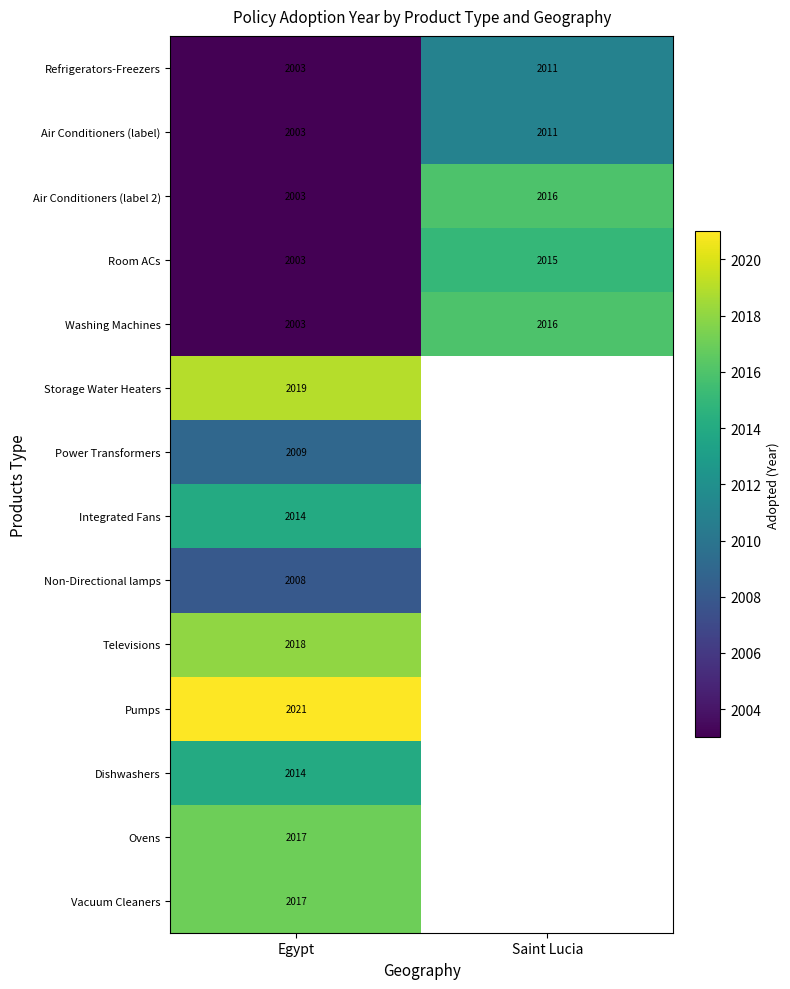

What is the total value across all series at Egypt?

28152